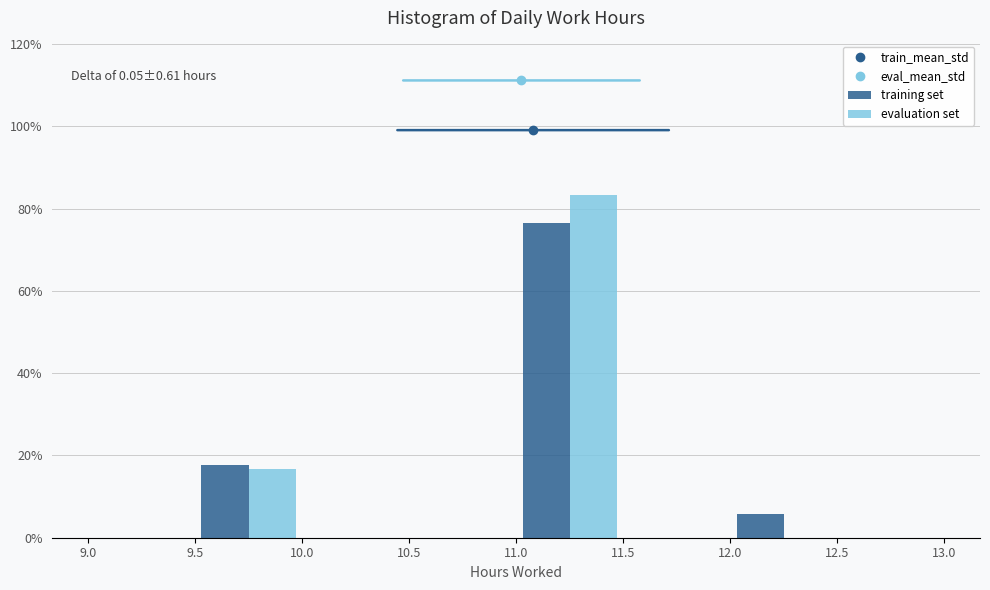

In the evaluation set series, which range on the x-axis has the tallest bar?

11.0 to 11.5